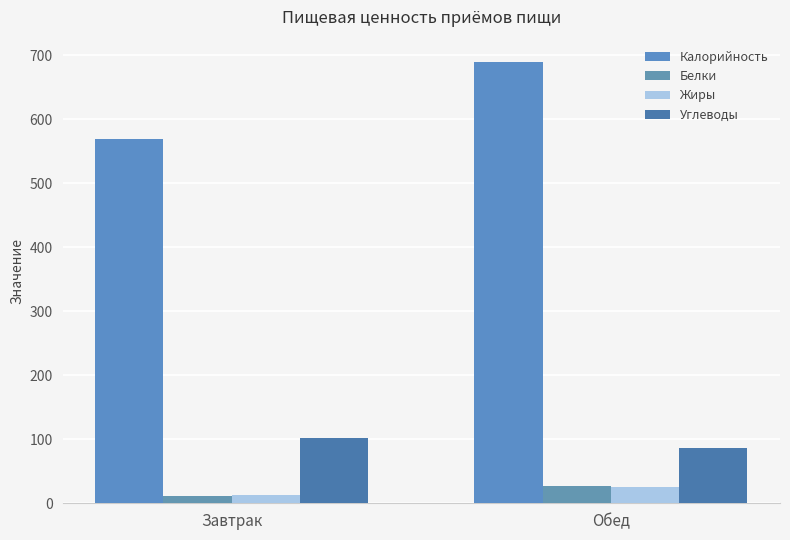

The value of Жиры at Обед is 39. True or false?

False